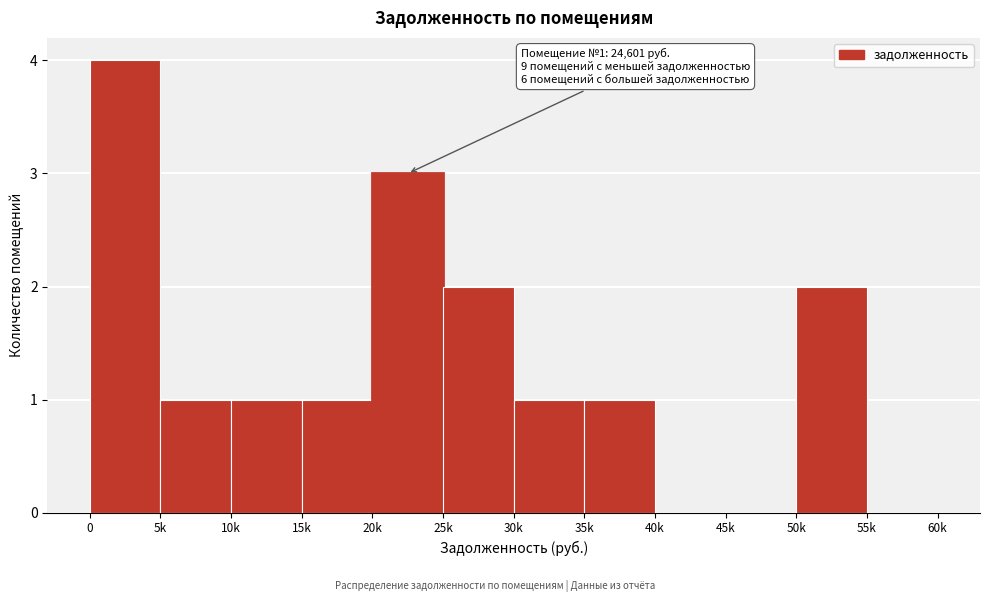

Reading left to right, transcribe all the data shown in this chart.

0=4	5k=1	10k=1	15k=1	20k=3	25k=2	30k=1	35k=1	40k=0	45k=0	50k=2	55k=0